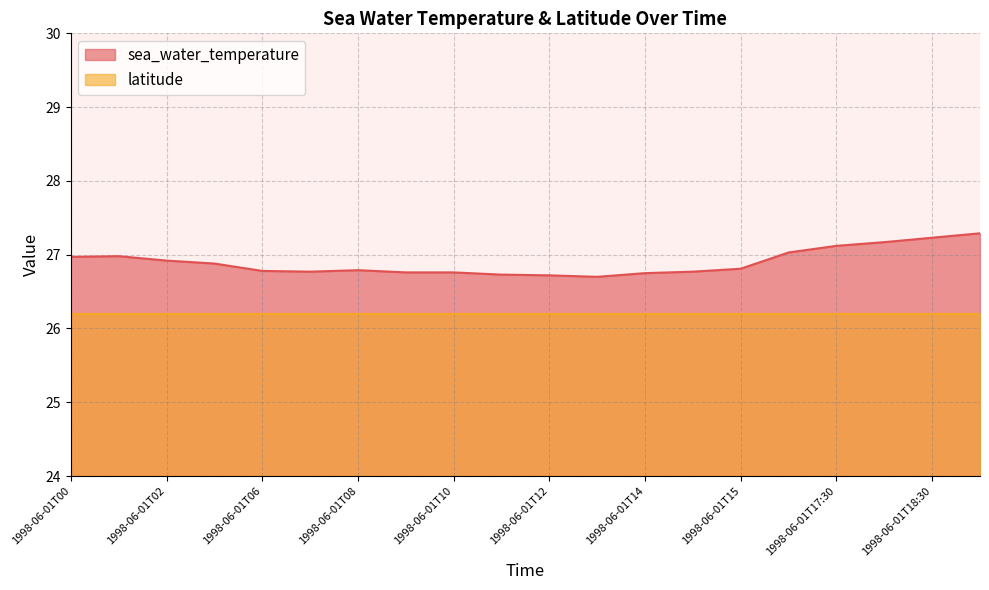

How many lines are shown in the chart?

2